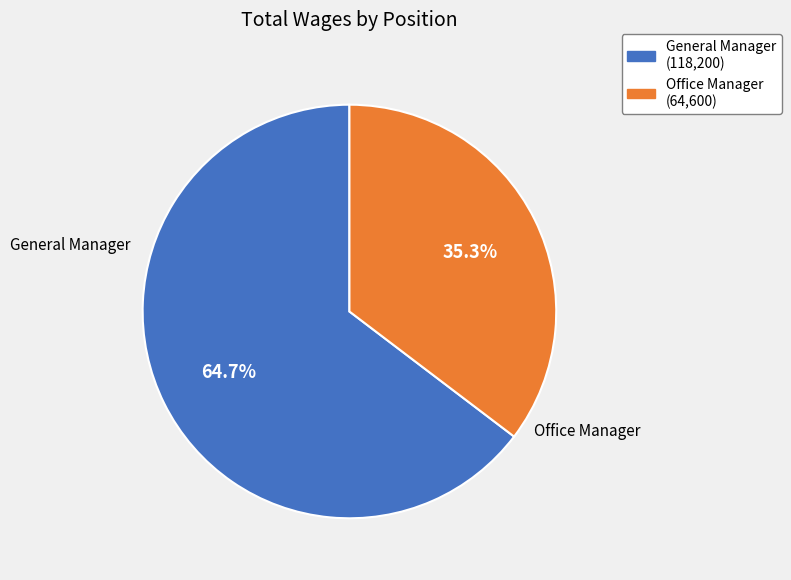

What is the total percentage of Office Manager and General Manager?

100.0%